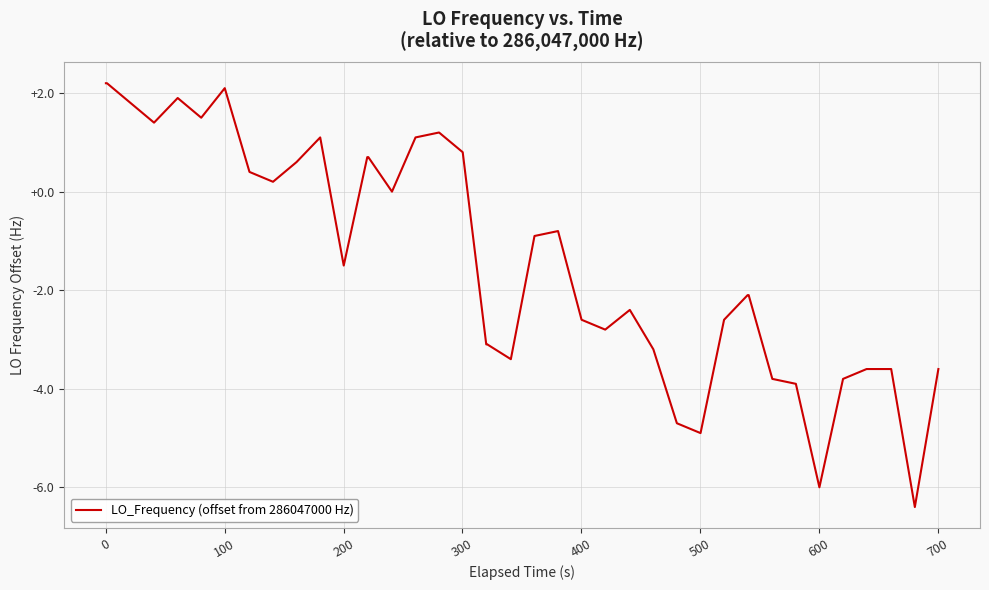

What is the smallest value displayed?

-6.4